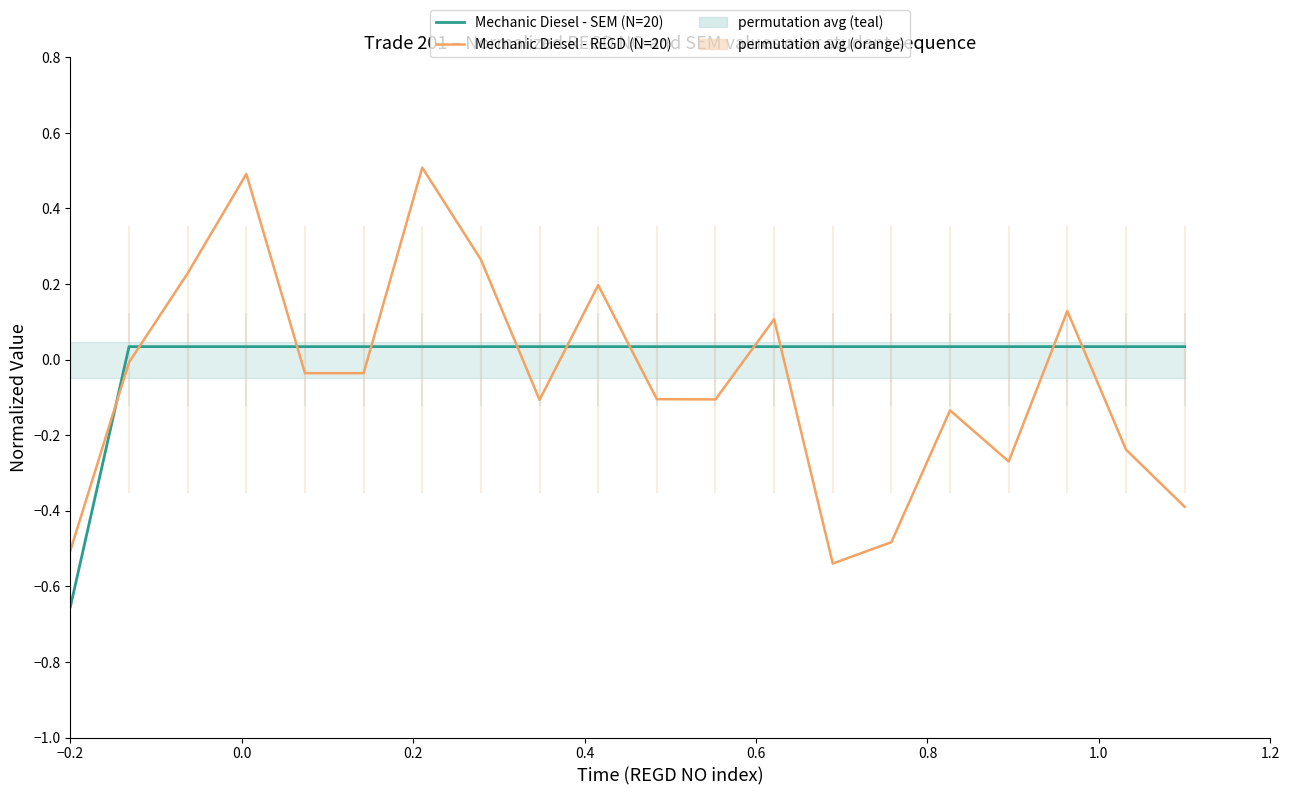

Reading left to right, list all the values displayed in this chart.

Mechanic Diesel - SEM (N=20): -0.7	0.0	0.0	0.0	0.0	0.0	0.0	0.0	0.0	0.0	0.0	0.0	0.0	0.0	0.0	0.0	0.0	0.0	0.0	0.0
Mechanic Diesel - REGD (N=20): -0.5	-0.0	0.2	0.5	-0.0	-0.0	0.5	0.3	-0.1	0.2	-0.1	-0.1	0.1	-0.5	-0.5	-0.1	-0.3	0.1	-0.2	-0.4